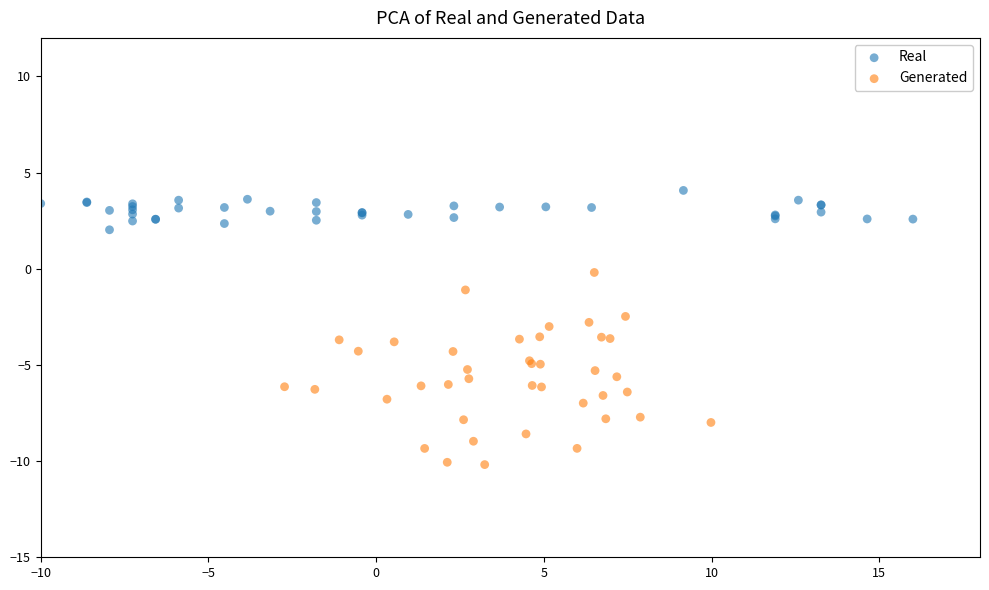

Which series contains the lowest Y value?

Generated